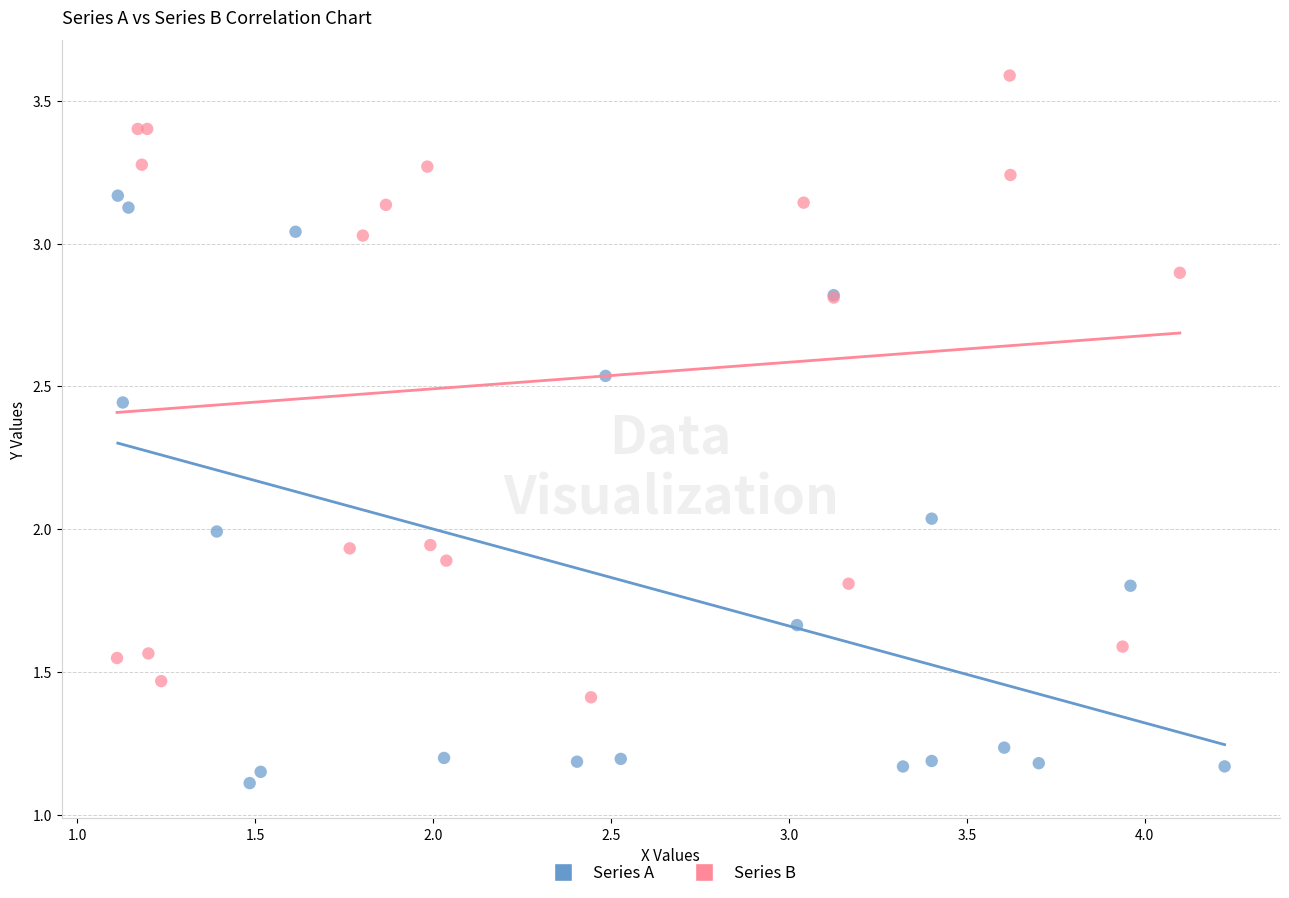

Which series contains the lowest Y value?

Series A